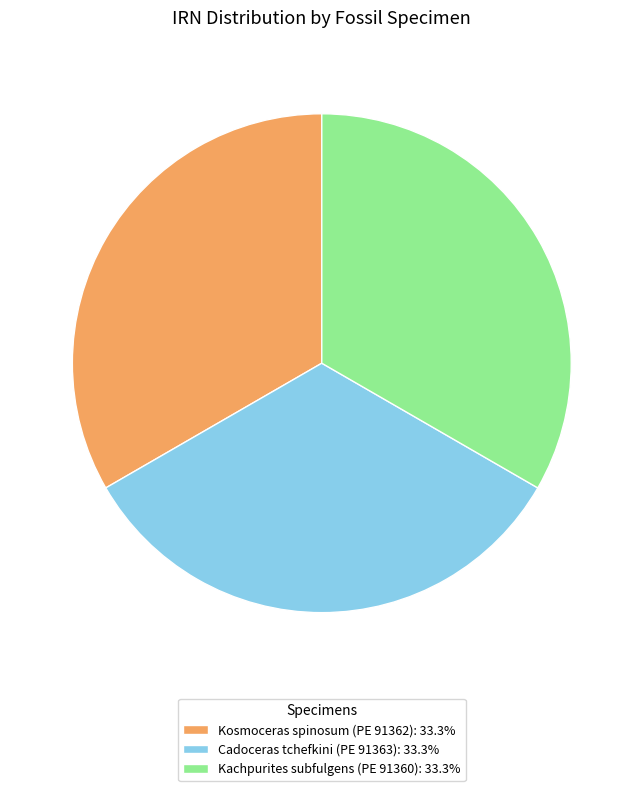

What is the ratio of the value at Kachpurites subfulgens (PE 91360): 33.3% to the value at Kosmoceras spinosum (PE 91362): 33.3%?

1.0